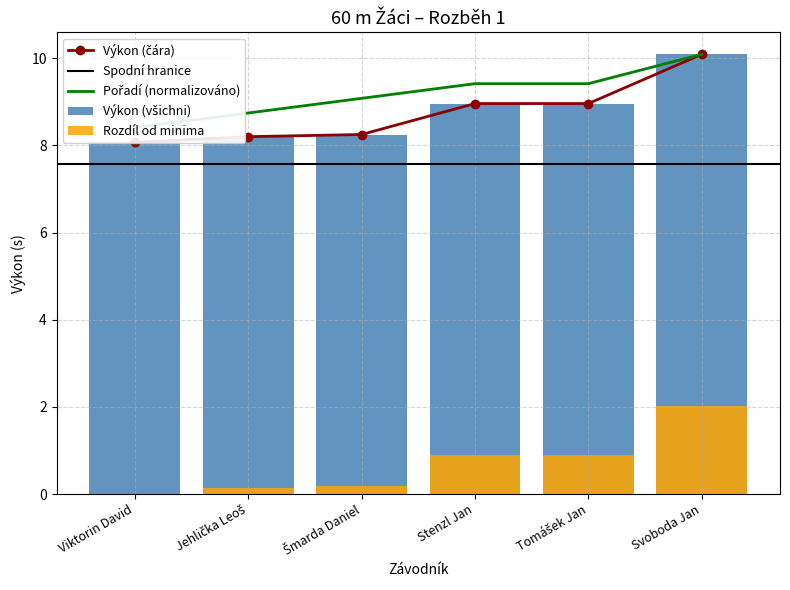

What is the label of the 6th bar from the right?

Viktorin David